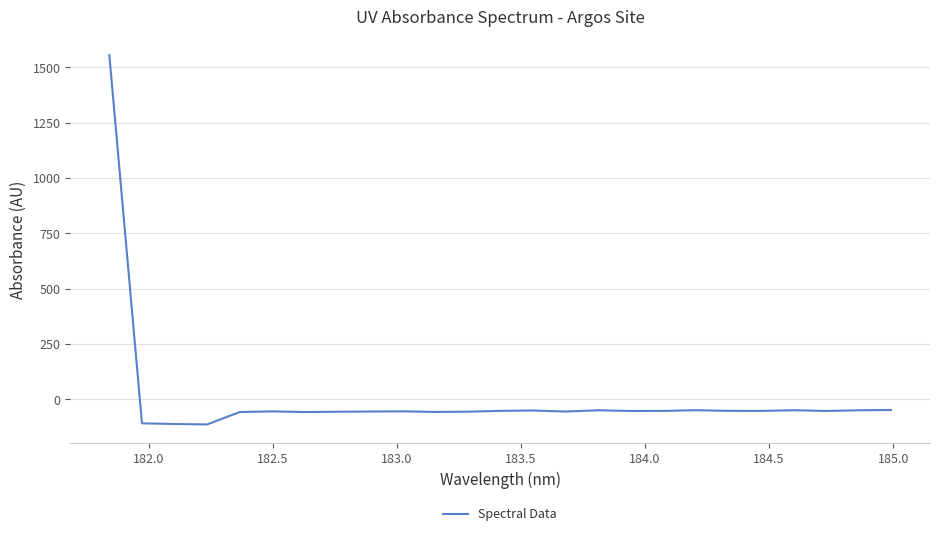

What is the difference between the maximum and minimum values?

1669.1